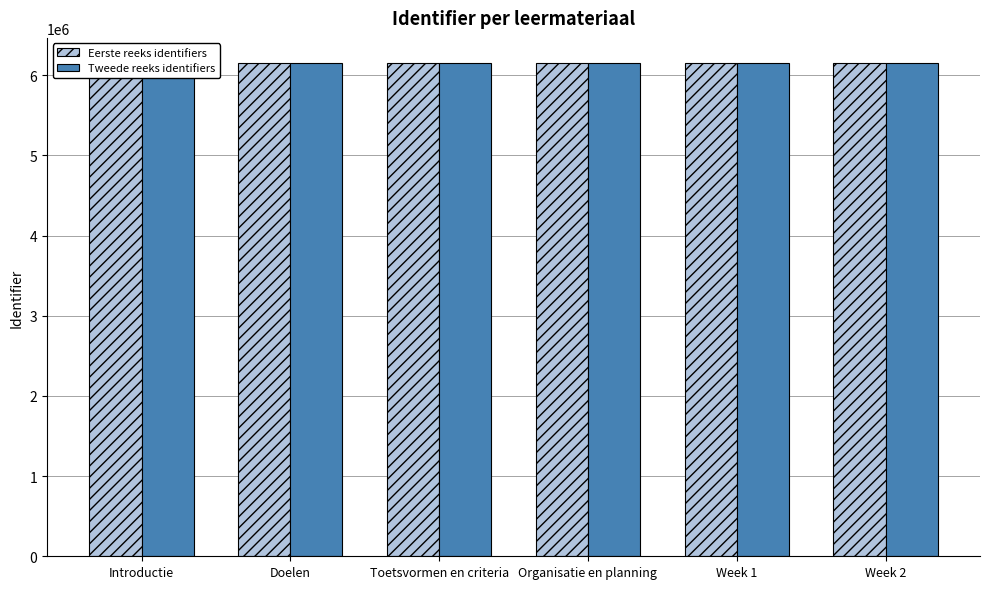

Which series has the largest total across all categories?

Tweede reeks identifiers